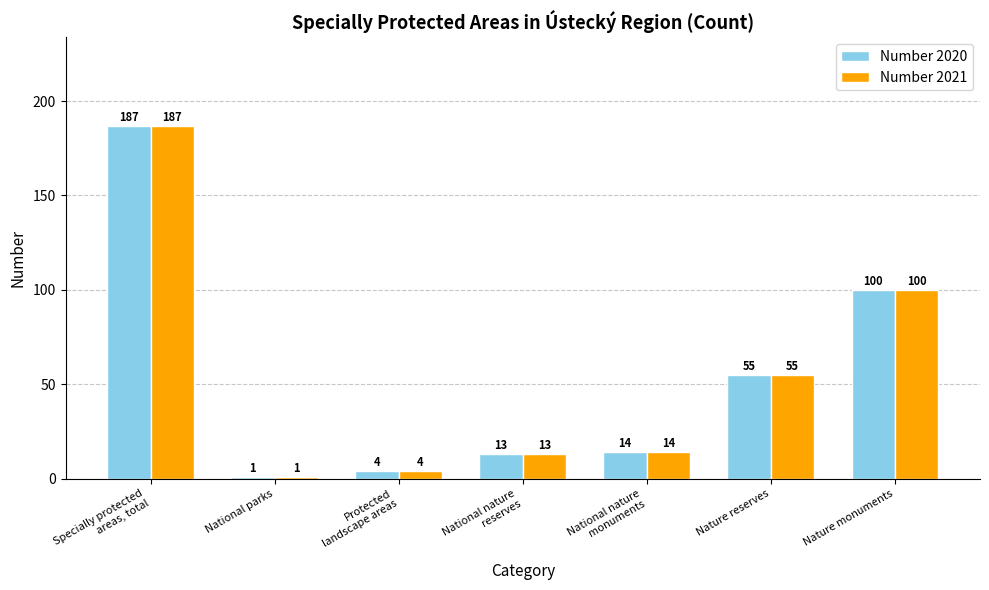

What is the label of the 3rd bar from the left?

Protected
landscape areas